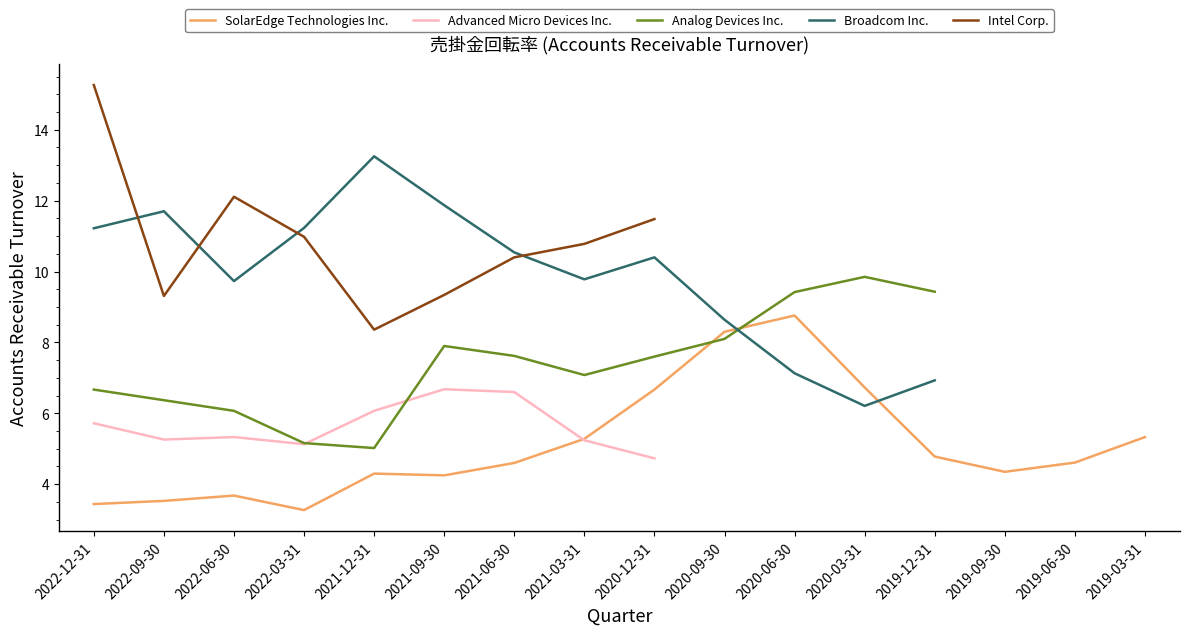

Where is the first local maximum for Analog Devices Inc.?

2021-09-30